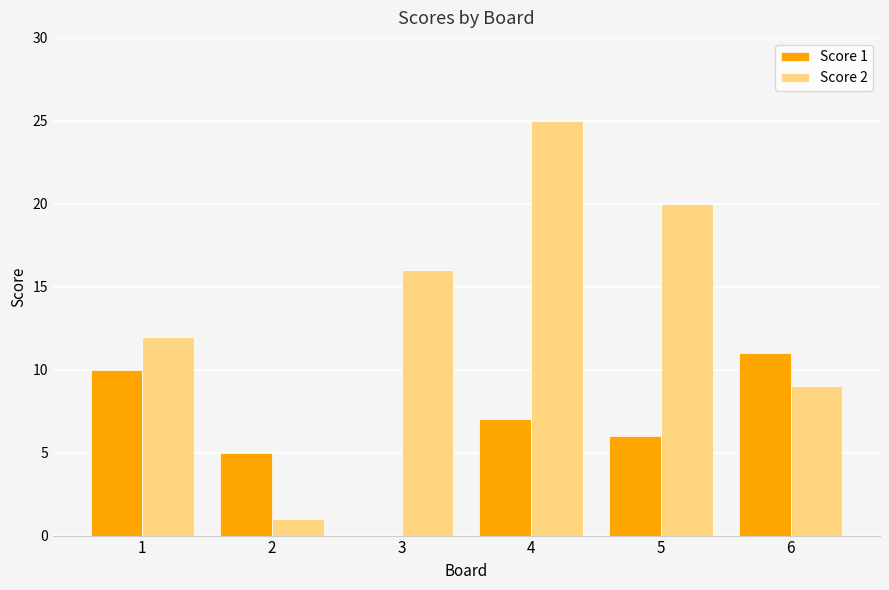

Reading left to right, transcribe all the data shown in this chart.

Score 1: 10	5	0	7	6	11
Score 2: 12	1	16	25	20	9